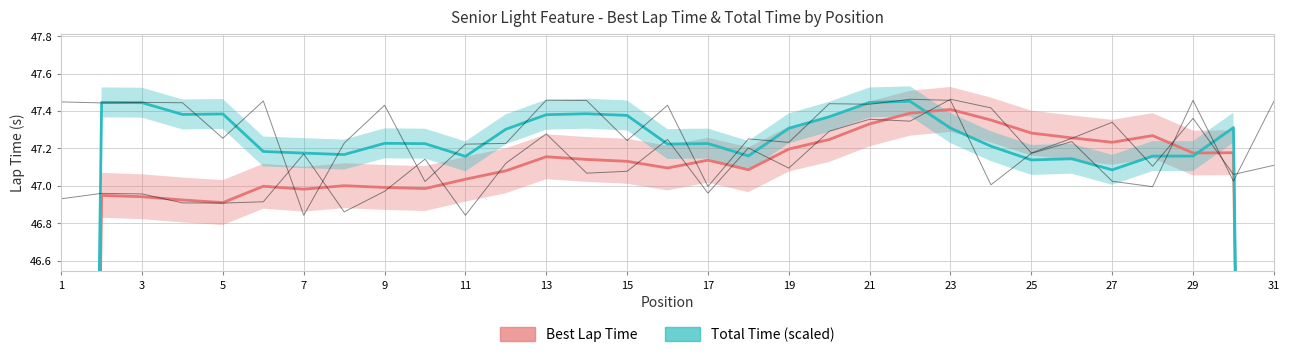

True or false: Best Lap Time and Total Time (scaled) intersect in this chart.

True